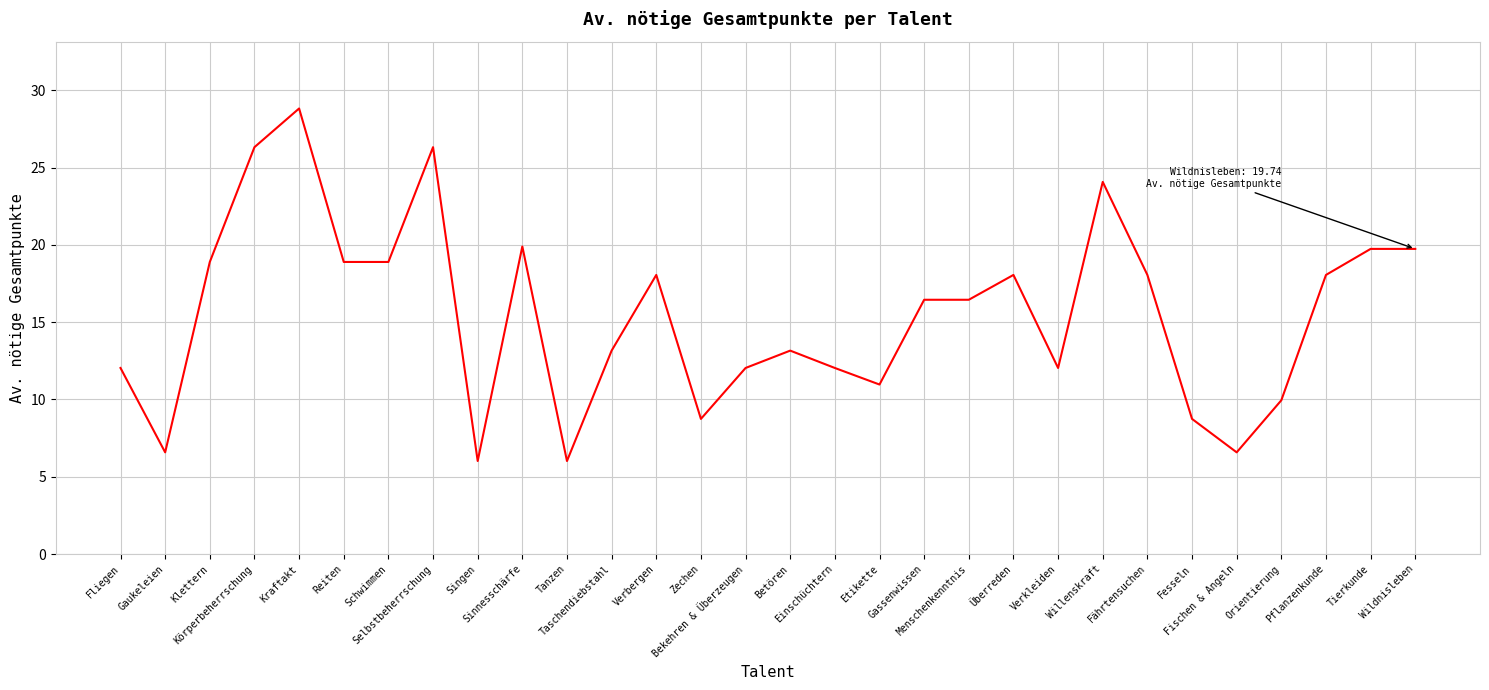

What is the minimum value shown in the chart?

6.0